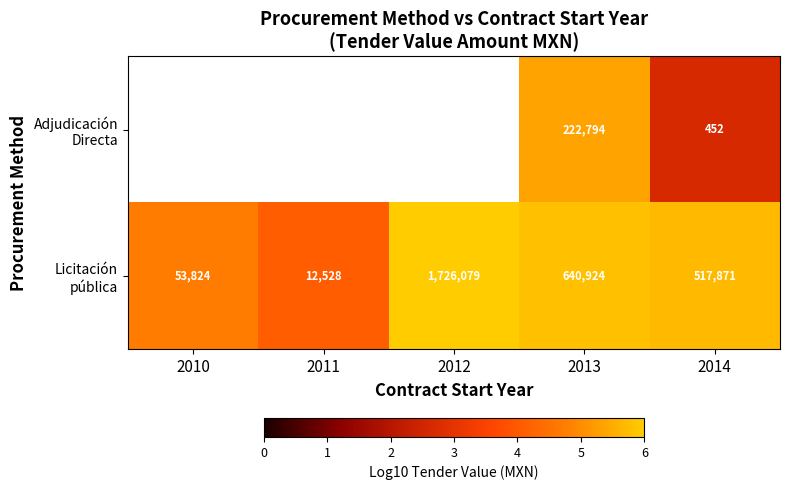

Which label corresponds to the smallest value in the chart?

2014